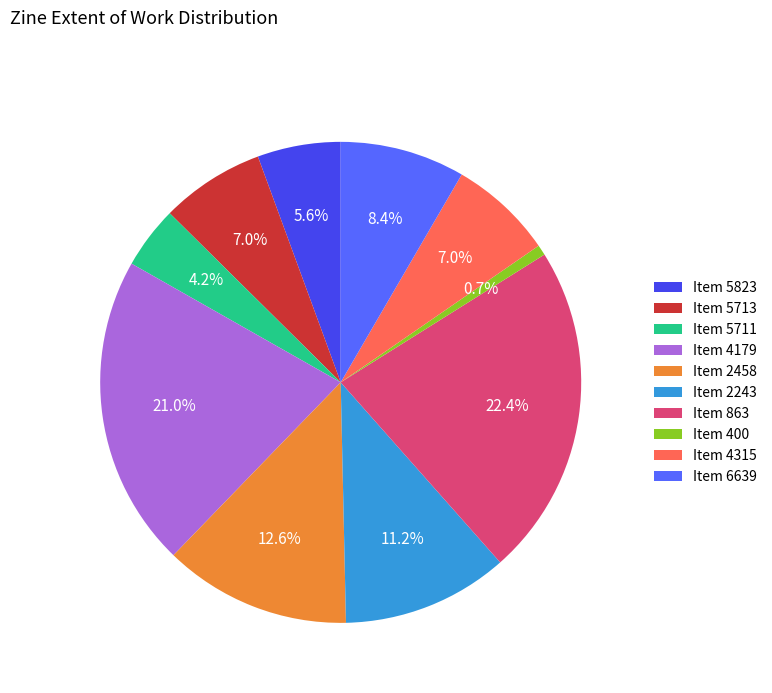

Is there any slice that represents more than half of the pie?

No